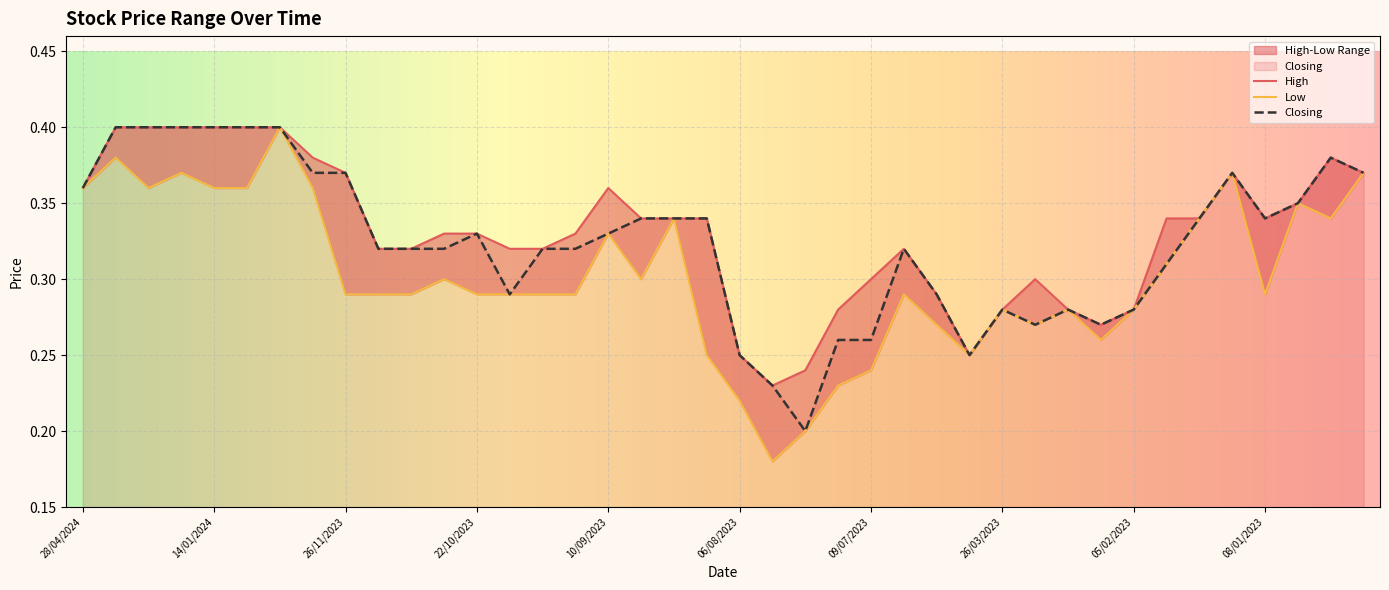

Reading left to right, list all the values displayed in this chart.

High: 28/04/2024=0.4	31/03/2024=0.4	10/03/2024=0.4	04/02/2024=0.4	14/01/2024=0.4	07/01/2024=0.4	31/12/2023=0.4	17/12/2023=0.4	26/11/2023=0.4	19/11/2023=0.3	12/11/2023=0.3	05/11/2023=0.3	22/10/2023=0.3	15/10/2023=0.3	24/09/2023=0.3	17/09/2023=0.3	10/09/2023=0.4	27/08/2023=0.3	20/08/2023=0.3	13/08/2023=0.3	06/08/2023=0.2	30/07/2023=0.2	23/07/2023=0.2	16/07/2023=0.3	09/07/2023=0.3	28/05/2023=0.3	21/05/2023=0.3	07/05/2023=0.2	26/03/2023=0.3	12/03/2023=0.3	26/02/2023=0.3	12/02/2023=0.3	05/02/2023=0.3	29/01/2023=0.3	22/01/2023=0.3	15/01/2023=0.4	08/01/2023=0.3	26/12/2022=0.3	18/12/2022=0.4	11/12/2022=0.4
Low: 28/04/2024=0.4	31/03/2024=0.4	10/03/2024=0.4	04/02/2024=0.4	14/01/2024=0.4	07/01/2024=0.4	31/12/2023=0.4	17/12/2023=0.4	26/11/2023=0.3	19/11/2023=0.3	12/11/2023=0.3	05/11/2023=0.3	22/10/2023=0.3	15/10/2023=0.3	24/09/2023=0.3	17/09/2023=0.3	10/09/2023=0.3	27/08/2023=0.3	20/08/2023=0.3	13/08/2023=0.2	06/08/2023=0.2	30/07/2023=0.2	23/07/2023=0.2	16/07/2023=0.2	09/07/2023=0.2	28/05/2023=0.3	21/05/2023=0.3	07/05/2023=0.2	26/03/2023=0.3	12/03/2023=0.3	26/02/2023=0.3	12/02/2023=0.3	05/02/2023=0.3	29/01/2023=0.3	22/01/2023=0.3	15/01/2023=0.4	08/01/2023=0.3	26/12/2022=0.3	18/12/2022=0.3	11/12/2022=0.4
Closing: 28/04/2024=0.4	31/03/2024=0.4	10/03/2024=0.4	04/02/2024=0.4	14/01/2024=0.4	07/01/2024=0.4	31/12/2023=0.4	17/12/2023=0.4	26/11/2023=0.4	19/11/2023=0.3	12/11/2023=0.3	05/11/2023=0.3	22/10/2023=0.3	15/10/2023=0.3	24/09/2023=0.3	17/09/2023=0.3	10/09/2023=0.3	27/08/2023=0.3	20/08/2023=0.3	13/08/2023=0.3	06/08/2023=0.2	30/07/2023=0.2	23/07/2023=0.2	16/07/2023=0.3	09/07/2023=0.3	28/05/2023=0.3	21/05/2023=0.3	07/05/2023=0.2	26/03/2023=0.3	12/03/2023=0.3	26/02/2023=0.3	12/02/2023=0.3	05/02/2023=0.3	29/01/2023=0.3	22/01/2023=0.3	15/01/2023=0.4	08/01/2023=0.3	26/12/2022=0.3	18/12/2022=0.4	11/12/2022=0.4